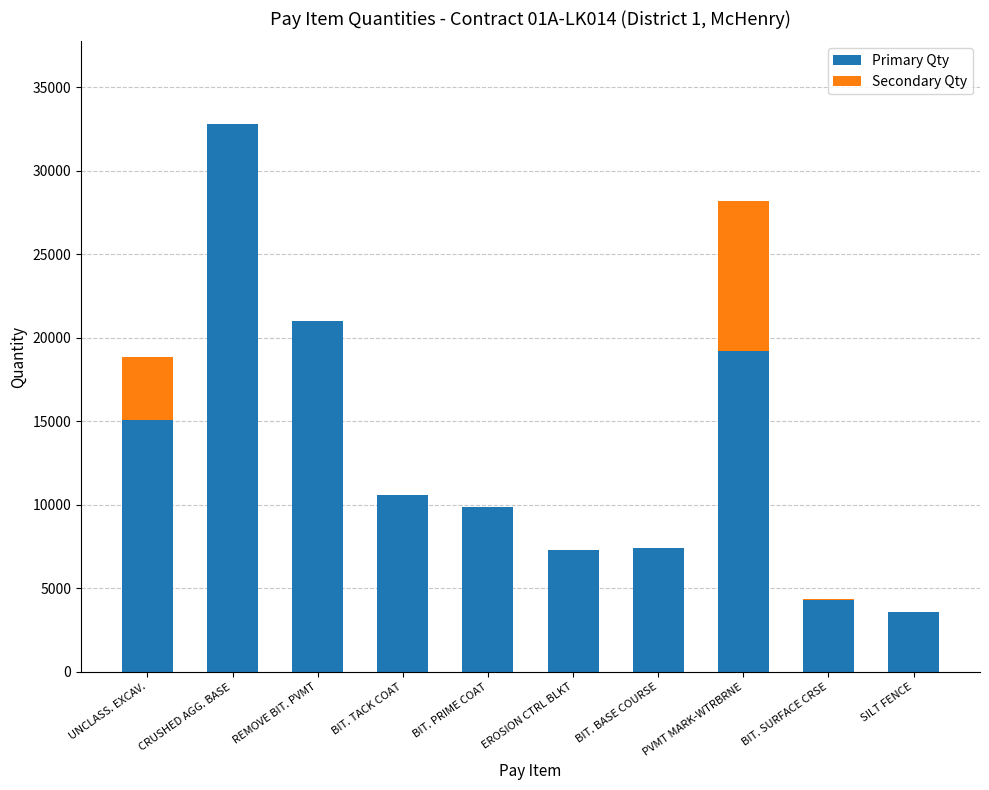

What is the total value across all series at PVMT MARK-WTRBRNE?

28170